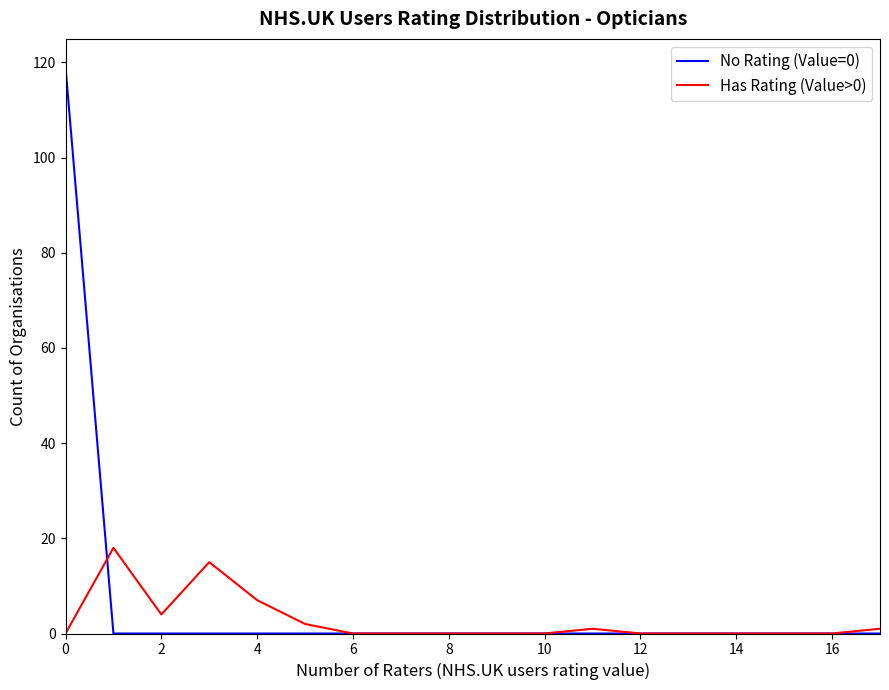

Rank the series by their maximum value, from lowest to highest.

Has Rating (Value>0), No Rating (Value=0)